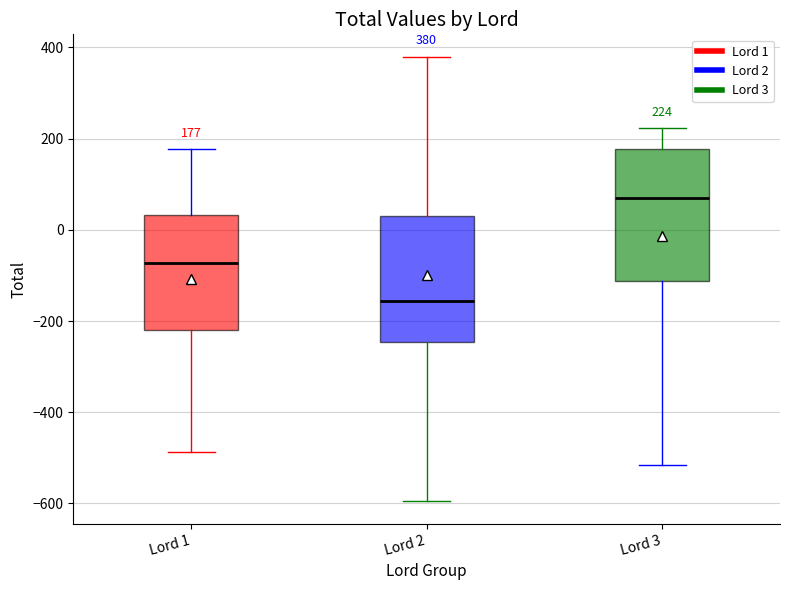

Which box has the lowest median line?

Lord 2